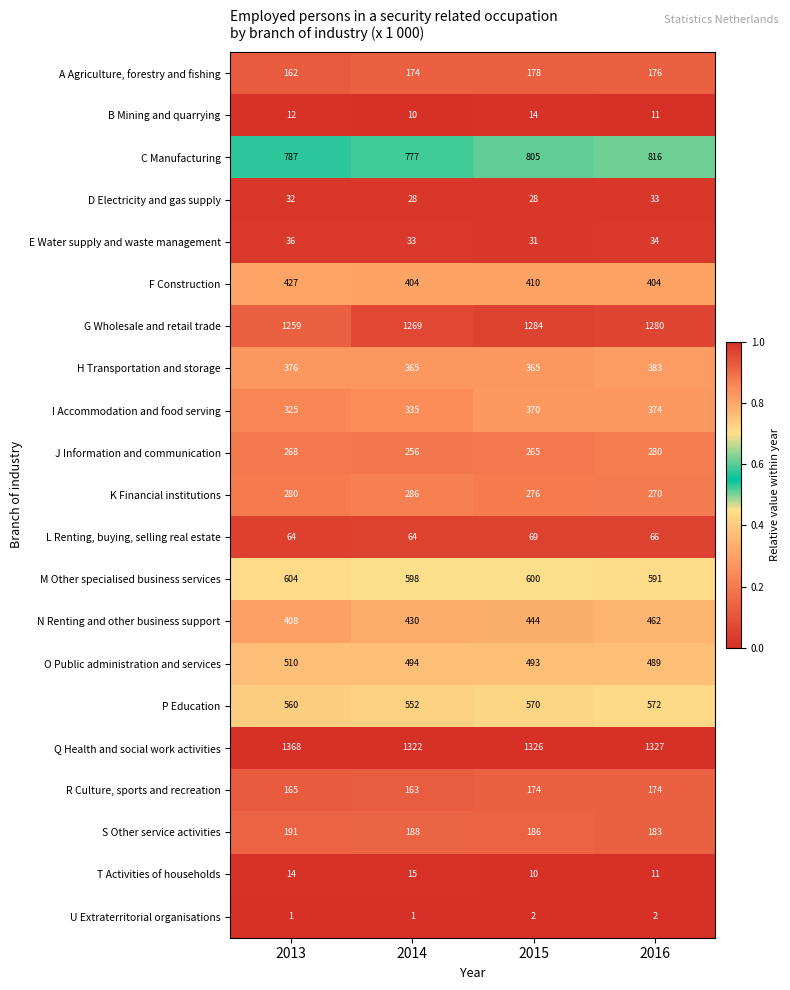

What is the average value of the B Mining and quarrying series?

12